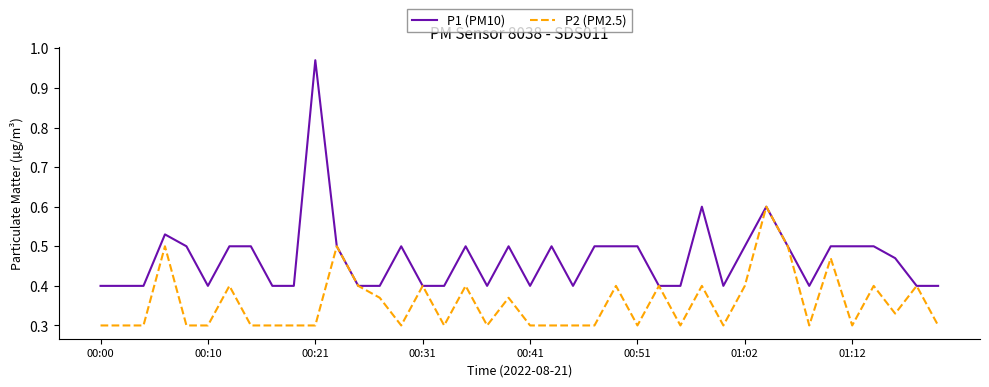

List the series in order of their overall mean, highest first.

P1 (PM10), P2 (PM2.5)